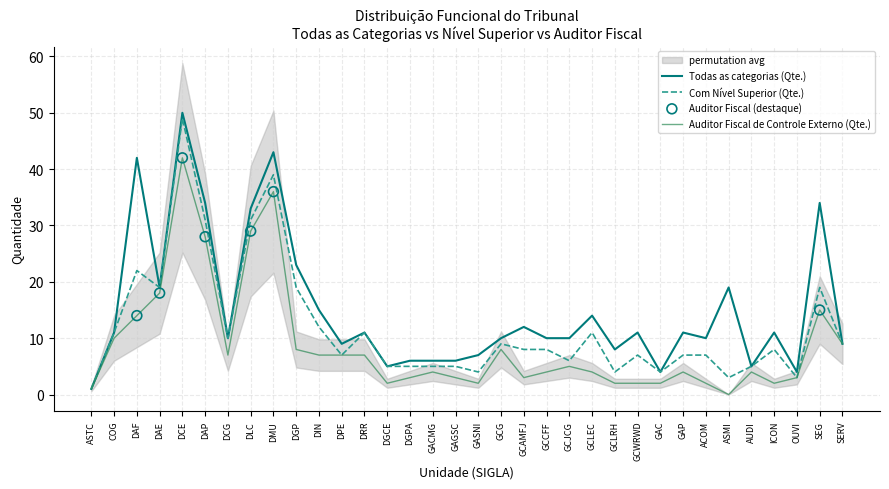

Which series has the largest total across all categories?

Todas as categorias (Qte.)